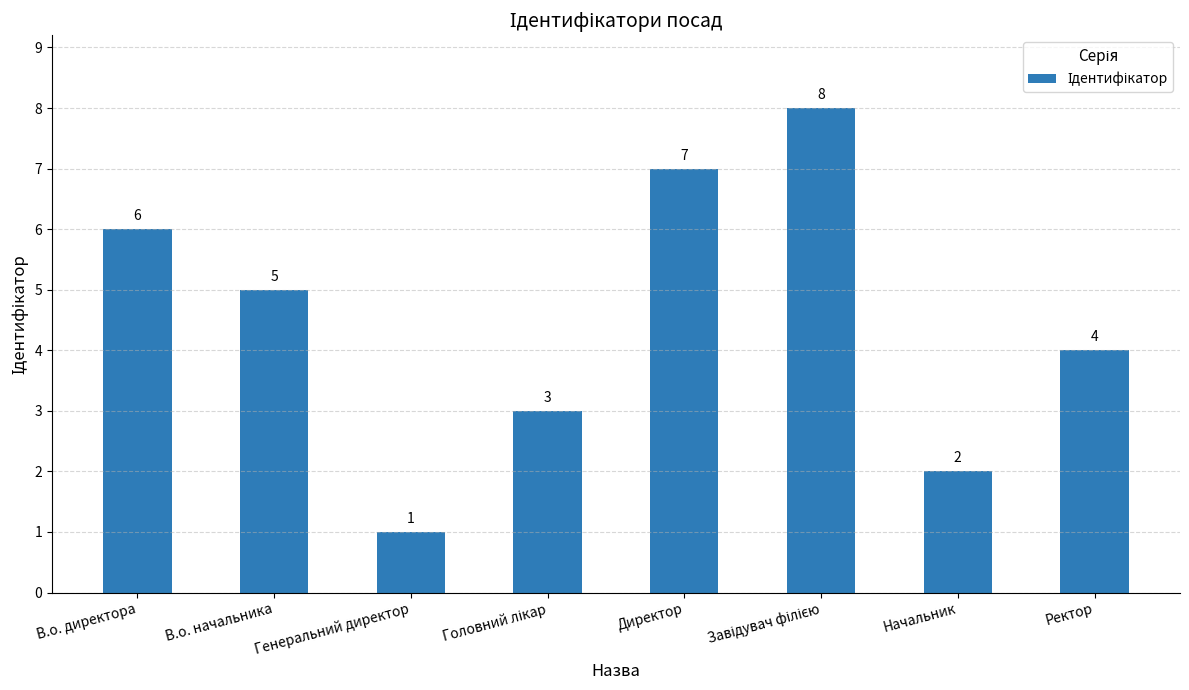

Which has a higher value, Начальник or В.о. директора?

В.о. директора